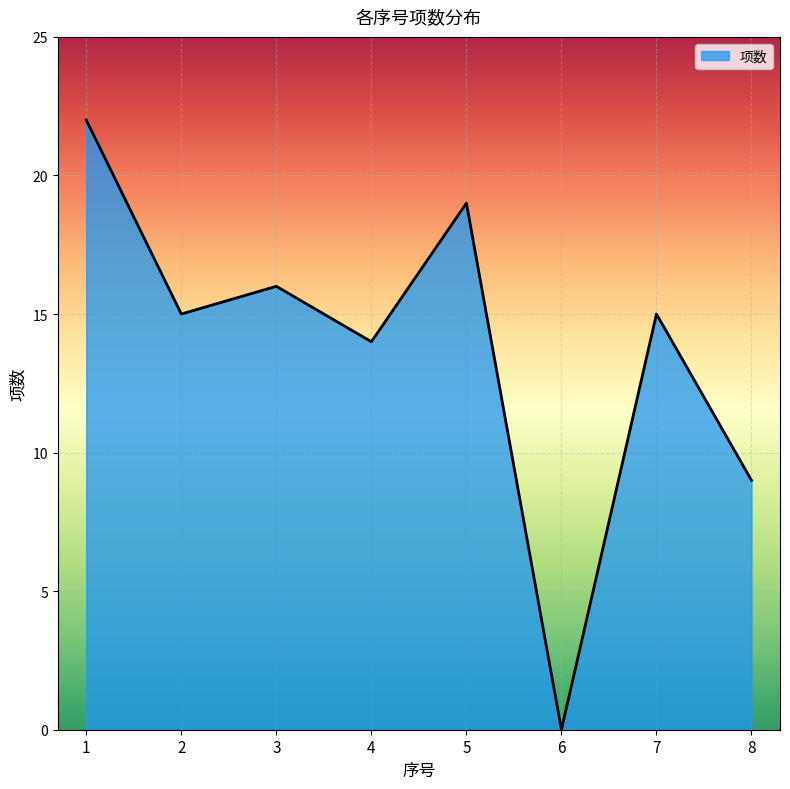

Where is the data nearest to the value 11?

8